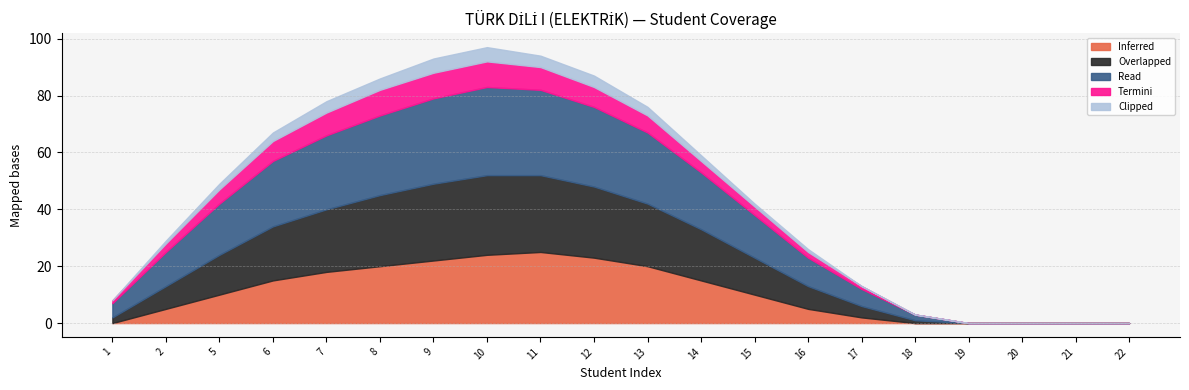

True or false: Termini and Overlapped cross at least once.

False